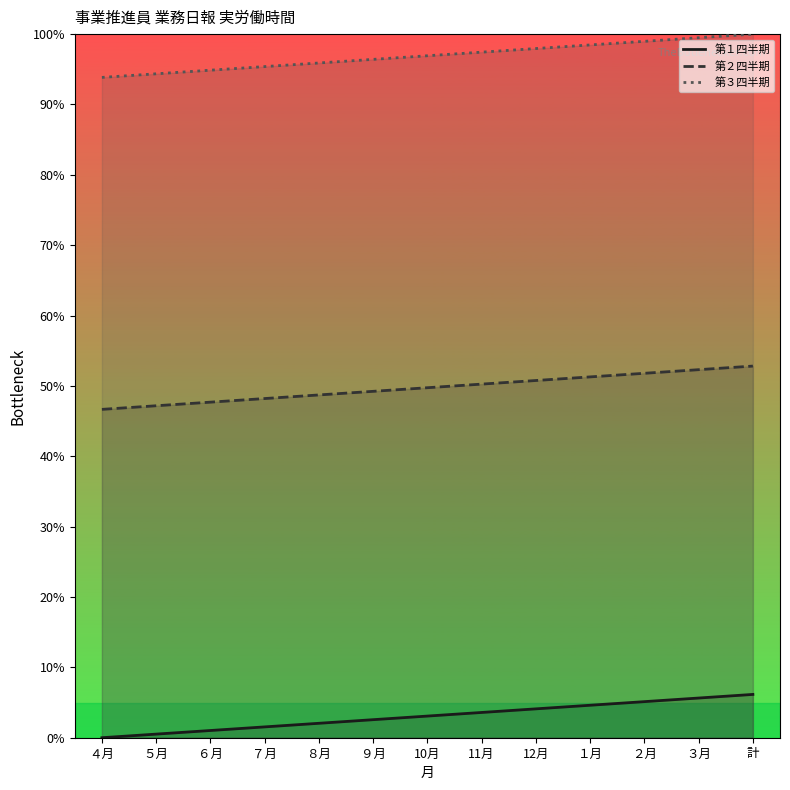

What position from the left is 10月?

7